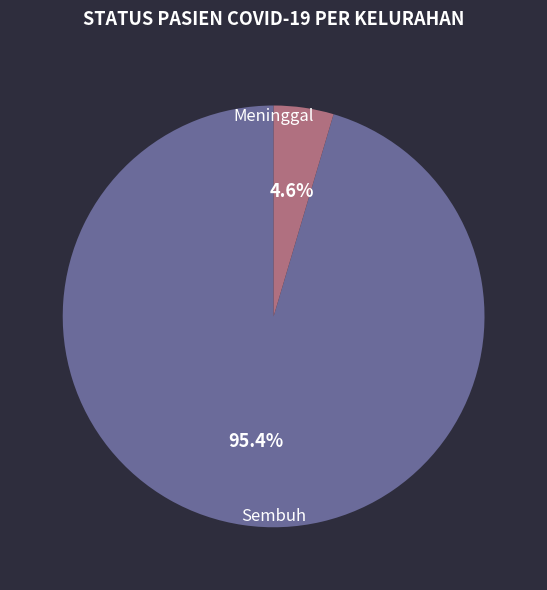

Is there a majority slice in this chart?

Yes